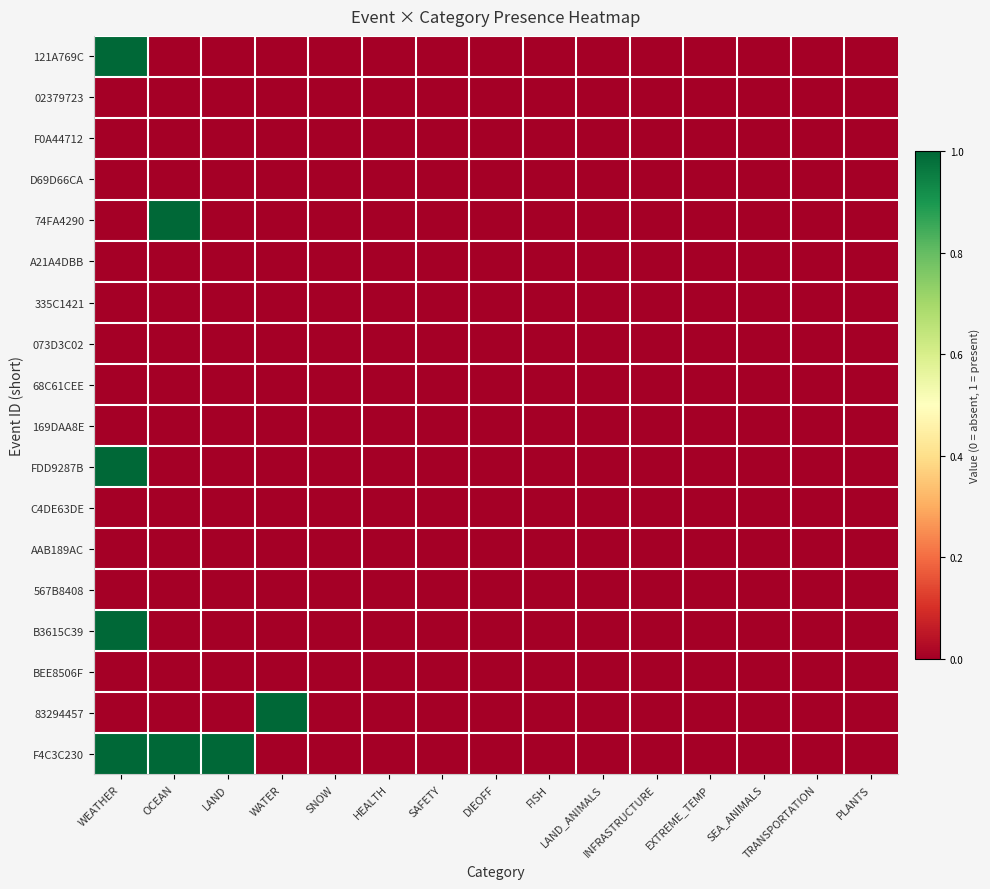

Reading right to left, list all the values displayed in this chart.

121A769C: PLANTS=0	TRANSPORTATION=0	SEA_ANIMALS=0	EXTREME_TEMP=0	INFRASTRUCTURE=0	LAND_ANIMALS=0	FISH=0	DIEOFF=0	SAFETY=0	HEALTH=0	SNOW=0	WATER=0	LAND=0	OCEAN=0	WEATHER=1
02379723: PLANTS=0	TRANSPORTATION=0	SEA_ANIMALS=0	EXTREME_TEMP=0	INFRASTRUCTURE=0	LAND_ANIMALS=0	FISH=0	DIEOFF=0	SAFETY=0	HEALTH=0	SNOW=0	WATER=0	LAND=0	OCEAN=0	WEATHER=0
F0A44712: PLANTS=0	TRANSPORTATION=0	SEA_ANIMALS=0	EXTREME_TEMP=0	INFRASTRUCTURE=0	LAND_ANIMALS=0	FISH=0	DIEOFF=0	SAFETY=0	HEALTH=0	SNOW=0	WATER=0	LAND=0	OCEAN=0	WEATHER=0
D69D66CA: PLANTS=0	TRANSPORTATION=0	SEA_ANIMALS=0	EXTREME_TEMP=0	INFRASTRUCTURE=0	LAND_ANIMALS=0	FISH=0	DIEOFF=0	SAFETY=0	HEALTH=0	SNOW=0	WATER=0	LAND=0	OCEAN=0	WEATHER=0
74FA4290: PLANTS=0	TRANSPORTATION=0	SEA_ANIMALS=0	EXTREME_TEMP=0	INFRASTRUCTURE=0	LAND_ANIMALS=0	FISH=0	DIEOFF=0	SAFETY=0	HEALTH=0	SNOW=0	WATER=0	LAND=0	OCEAN=1	WEATHER=0
A21A4DBB: PLANTS=0	TRANSPORTATION=0	SEA_ANIMALS=0	EXTREME_TEMP=0	INFRASTRUCTURE=0	LAND_ANIMALS=0	FISH=0	DIEOFF=0	SAFETY=0	HEALTH=0	SNOW=0	WATER=0	LAND=0	OCEAN=0	WEATHER=0
335C1421: PLANTS=0	TRANSPORTATION=0	SEA_ANIMALS=0	EXTREME_TEMP=0	INFRASTRUCTURE=0	LAND_ANIMALS=0	FISH=0	DIEOFF=0	SAFETY=0	HEALTH=0	SNOW=0	WATER=0	LAND=0	OCEAN=0	WEATHER=0
073D3C02: PLANTS=0	TRANSPORTATION=0	SEA_ANIMALS=0	EXTREME_TEMP=0	INFRASTRUCTURE=0	LAND_ANIMALS=0	FISH=0	DIEOFF=0	SAFETY=0	HEALTH=0	SNOW=0	WATER=0	LAND=0	OCEAN=0	WEATHER=0
68C61CEE: PLANTS=0	TRANSPORTATION=0	SEA_ANIMALS=0	EXTREME_TEMP=0	INFRASTRUCTURE=0	LAND_ANIMALS=0	FISH=0	DIEOFF=0	SAFETY=0	HEALTH=0	SNOW=0	WATER=0	LAND=0	OCEAN=0	WEATHER=0
169DAA8E: PLANTS=0	TRANSPORTATION=0	SEA_ANIMALS=0	EXTREME_TEMP=0	INFRASTRUCTURE=0	LAND_ANIMALS=0	FISH=0	DIEOFF=0	SAFETY=0	HEALTH=0	SNOW=0	WATER=0	LAND=0	OCEAN=0	WEATHER=0
FDD9287B: PLANTS=0	TRANSPORTATION=0	SEA_ANIMALS=0	EXTREME_TEMP=0	INFRASTRUCTURE=0	LAND_ANIMALS=0	FISH=0	DIEOFF=0	SAFETY=0	HEALTH=0	SNOW=0	WATER=0	LAND=0	OCEAN=0	WEATHER=1
C4DE63DE: PLANTS=0	TRANSPORTATION=0	SEA_ANIMALS=0	EXTREME_TEMP=0	INFRASTRUCTURE=0	LAND_ANIMALS=0	FISH=0	DIEOFF=0	SAFETY=0	HEALTH=0	SNOW=0	WATER=0	LAND=0	OCEAN=0	WEATHER=0
AAB189AC: PLANTS=0	TRANSPORTATION=0	SEA_ANIMALS=0	EXTREME_TEMP=0	INFRASTRUCTURE=0	LAND_ANIMALS=0	FISH=0	DIEOFF=0	SAFETY=0	HEALTH=0	SNOW=0	WATER=0	LAND=0	OCEAN=0	WEATHER=0
567B8408: PLANTS=0	TRANSPORTATION=0	SEA_ANIMALS=0	EXTREME_TEMP=0	INFRASTRUCTURE=0	LAND_ANIMALS=0	FISH=0	DIEOFF=0	SAFETY=0	HEALTH=0	SNOW=0	WATER=0	LAND=0	OCEAN=0	WEATHER=0
B3615C39: PLANTS=0	TRANSPORTATION=0	SEA_ANIMALS=0	EXTREME_TEMP=0	INFRASTRUCTURE=0	LAND_ANIMALS=0	FISH=0	DIEOFF=0	SAFETY=0	HEALTH=0	SNOW=0	WATER=0	LAND=0	OCEAN=0	WEATHER=1
BEE8506F: PLANTS=0	TRANSPORTATION=0	SEA_ANIMALS=0	EXTREME_TEMP=0	INFRASTRUCTURE=0	LAND_ANIMALS=0	FISH=0	DIEOFF=0	SAFETY=0	HEALTH=0	SNOW=0	WATER=0	LAND=0	OCEAN=0	WEATHER=0
83294457: PLANTS=0	TRANSPORTATION=0	SEA_ANIMALS=0	EXTREME_TEMP=0	INFRASTRUCTURE=0	LAND_ANIMALS=0	FISH=0	DIEOFF=0	SAFETY=0	HEALTH=0	SNOW=0	WATER=1	LAND=0	OCEAN=0	WEATHER=0
F4C3C230: PLANTS=0	TRANSPORTATION=0	SEA_ANIMALS=0	EXTREME_TEMP=0	INFRASTRUCTURE=0	LAND_ANIMALS=0	FISH=0	DIEOFF=0	SAFETY=0	HEALTH=0	SNOW=0	WATER=0	LAND=1	OCEAN=1	WEATHER=1